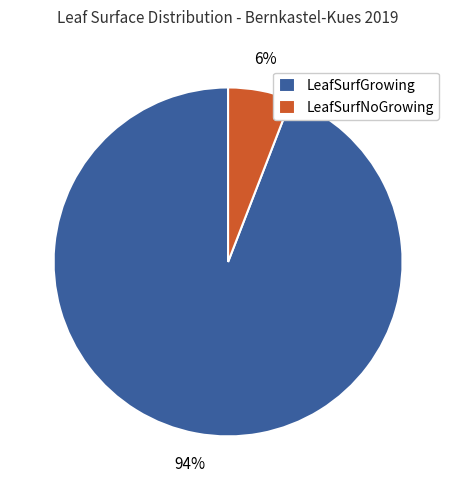

Is it true that LeafSurfNoGrowing is 6% of the pie?

True